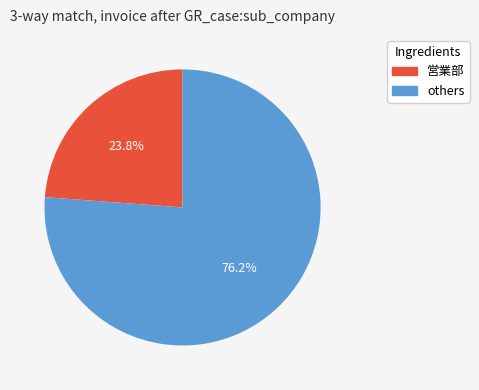

To the nearest percent, what portion does 営業部 represent?

24%